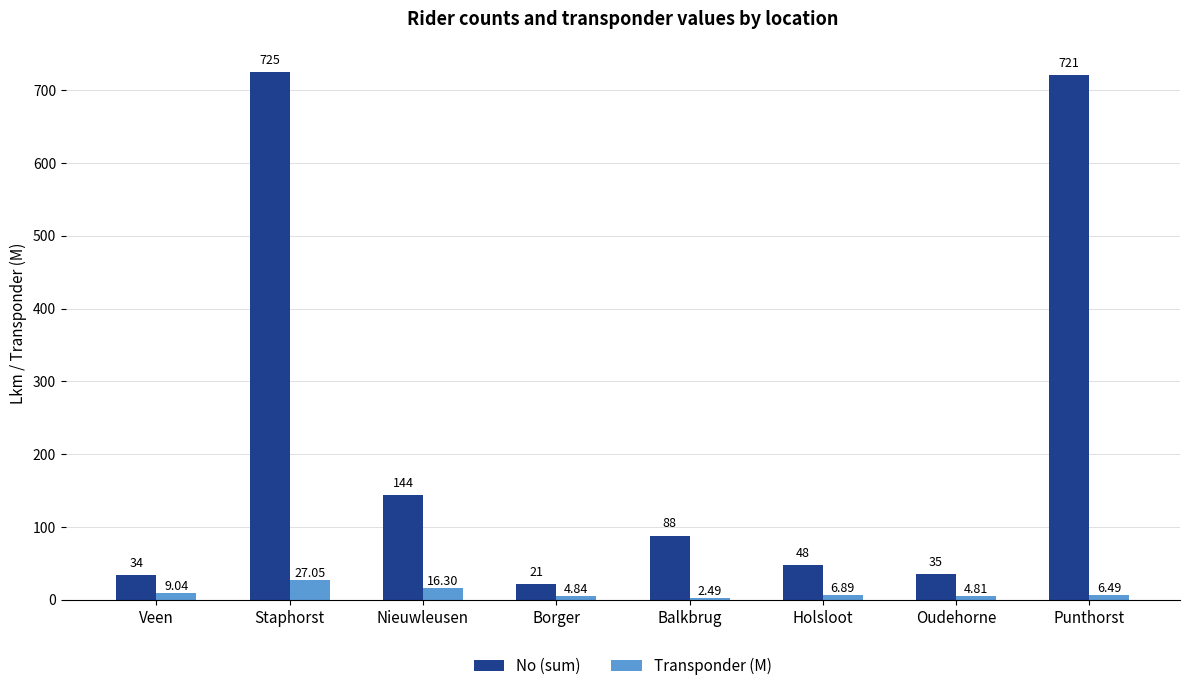

Rank the series by their average value, from lowest to highest.

Transponder (M), No (sum)